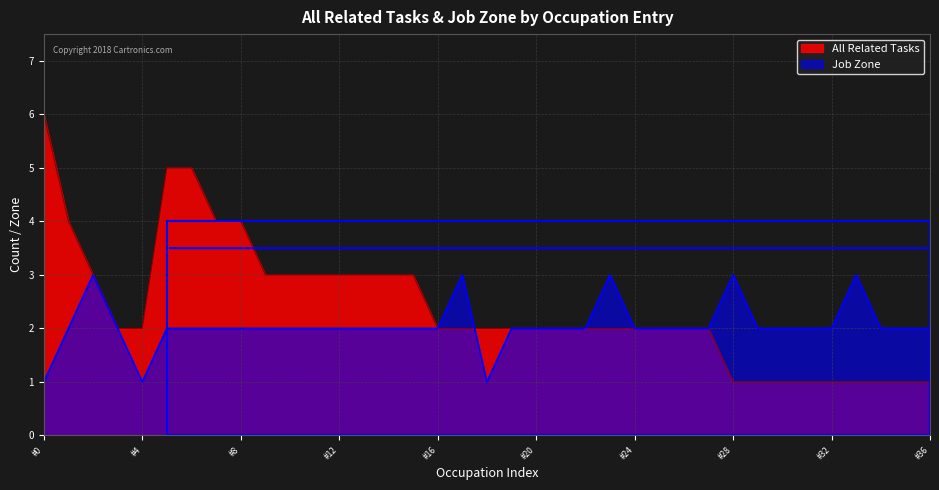

How many values in the Job Zone series exceed 2?

5